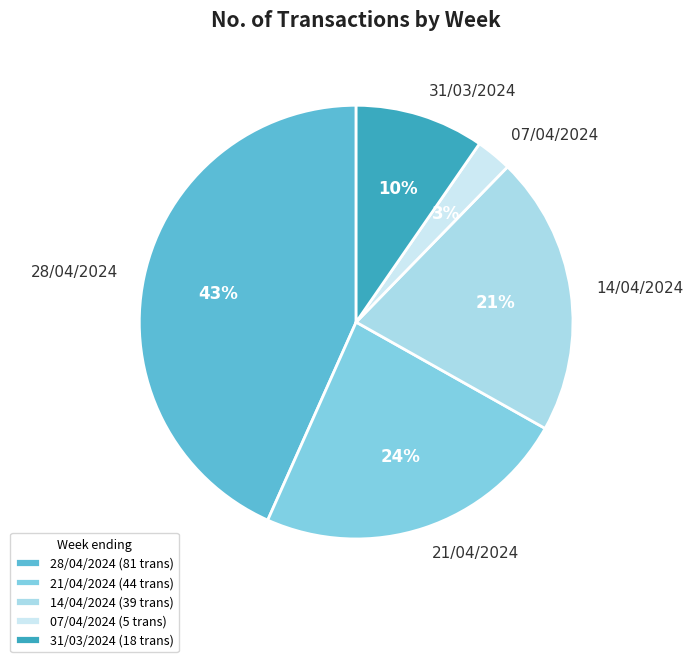

Between 28/04/2024 and 31/03/2024, which is larger?

28/04/2024